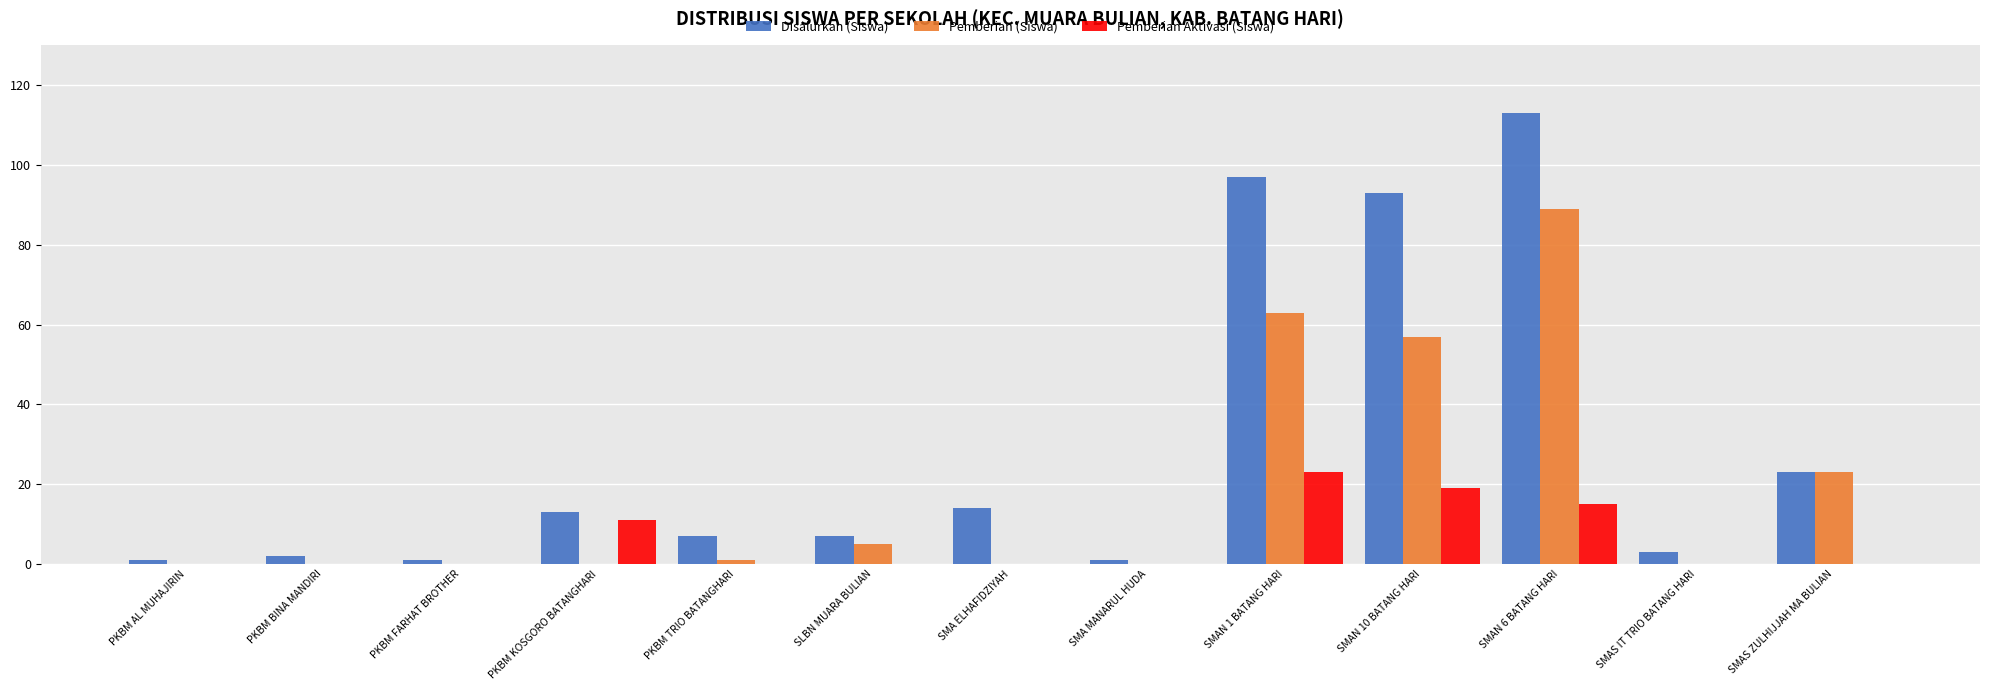

What is the greatest value displayed?

113